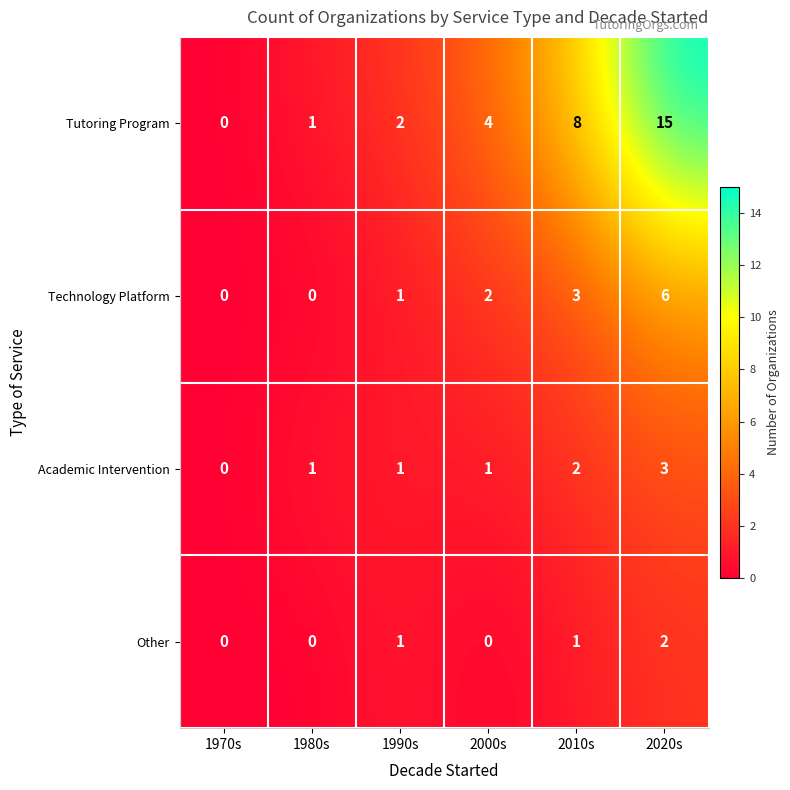

Reading right to left, transcribe all the data shown in this chart.

Tutoring Program: 15	8	4	2	1	0
Technology Platform: 6	3	2	1	0	0
Academic Intervention: 3	2	1	1	1	0
Other: 2	1	0	1	0	0